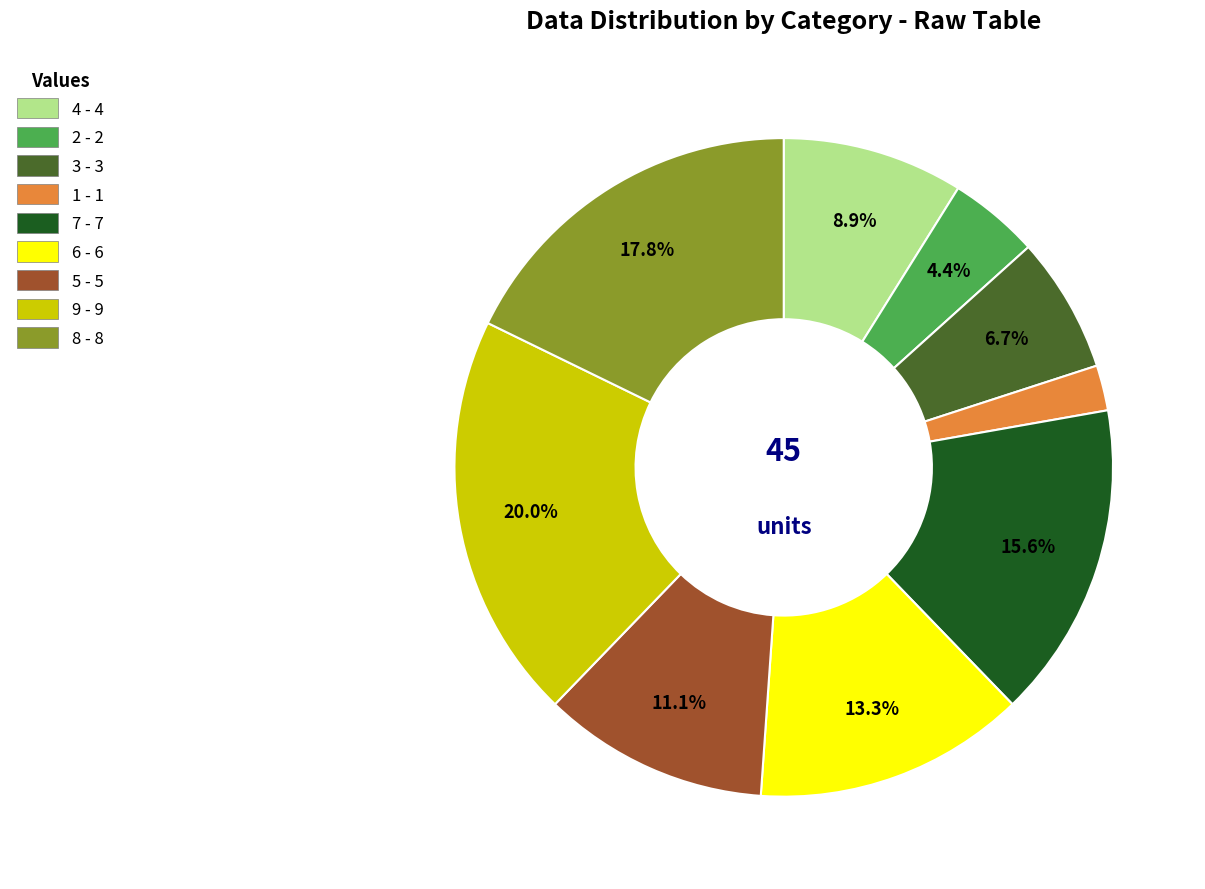

The 8 slice represents 18% of the pie. True or false?

True